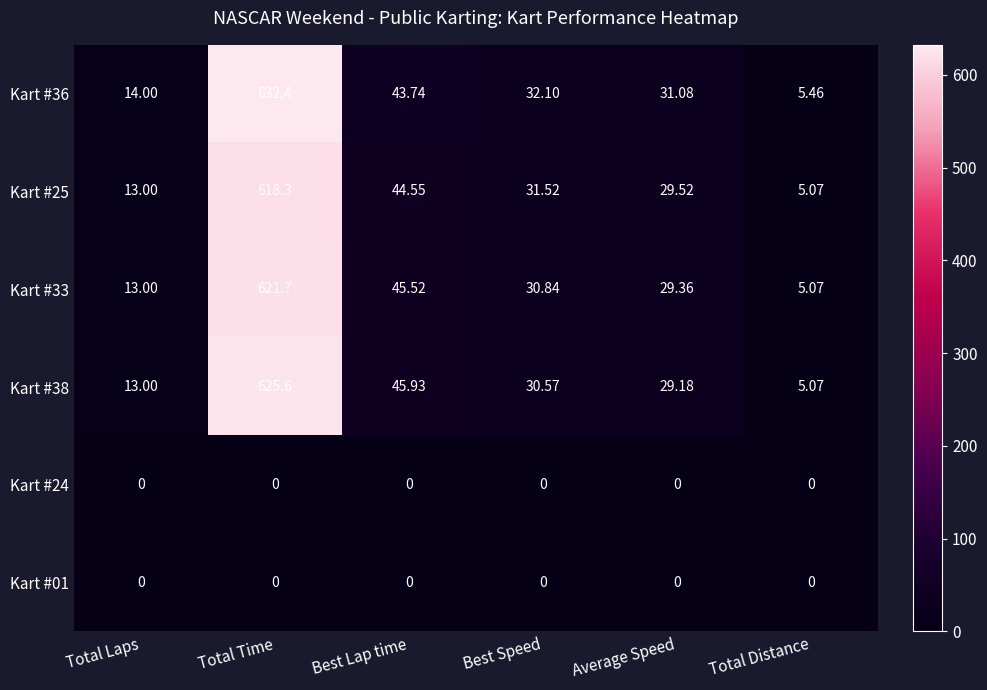

Where does the Kart #36 series first go above 32?

Total Time